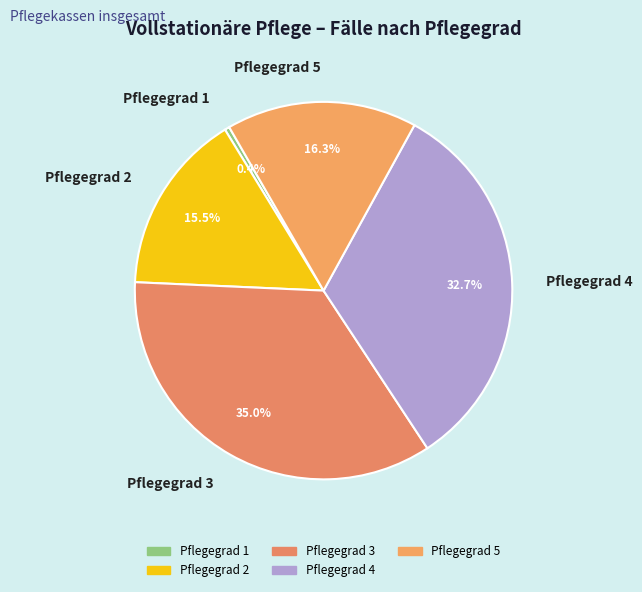

What percentage is NOT represented by Pflegegrad 2?

84.5%